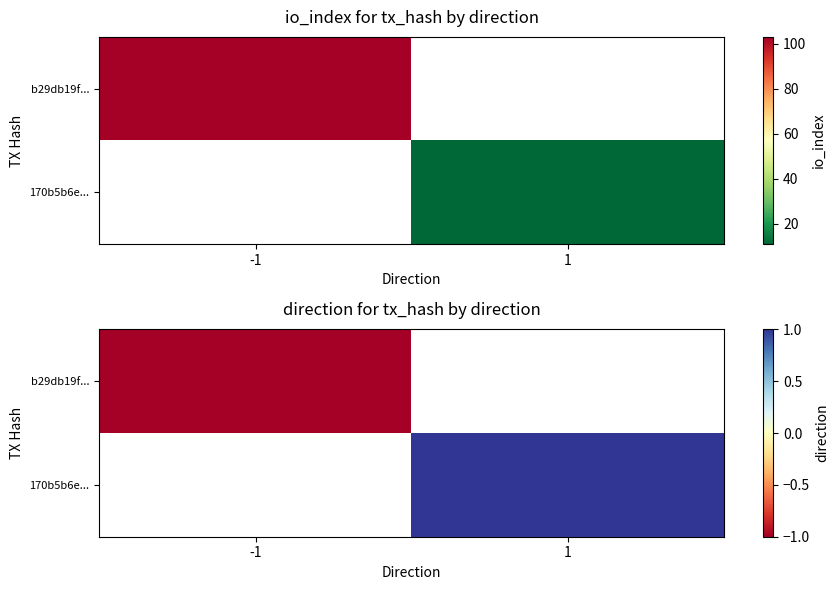

Is the value of 170b5b6e... at 1 greater than the value of b29db19f... at -1?

Yes